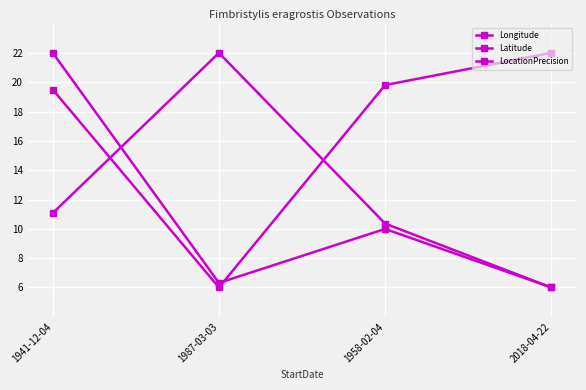

Count the number of data series in this chart.

3